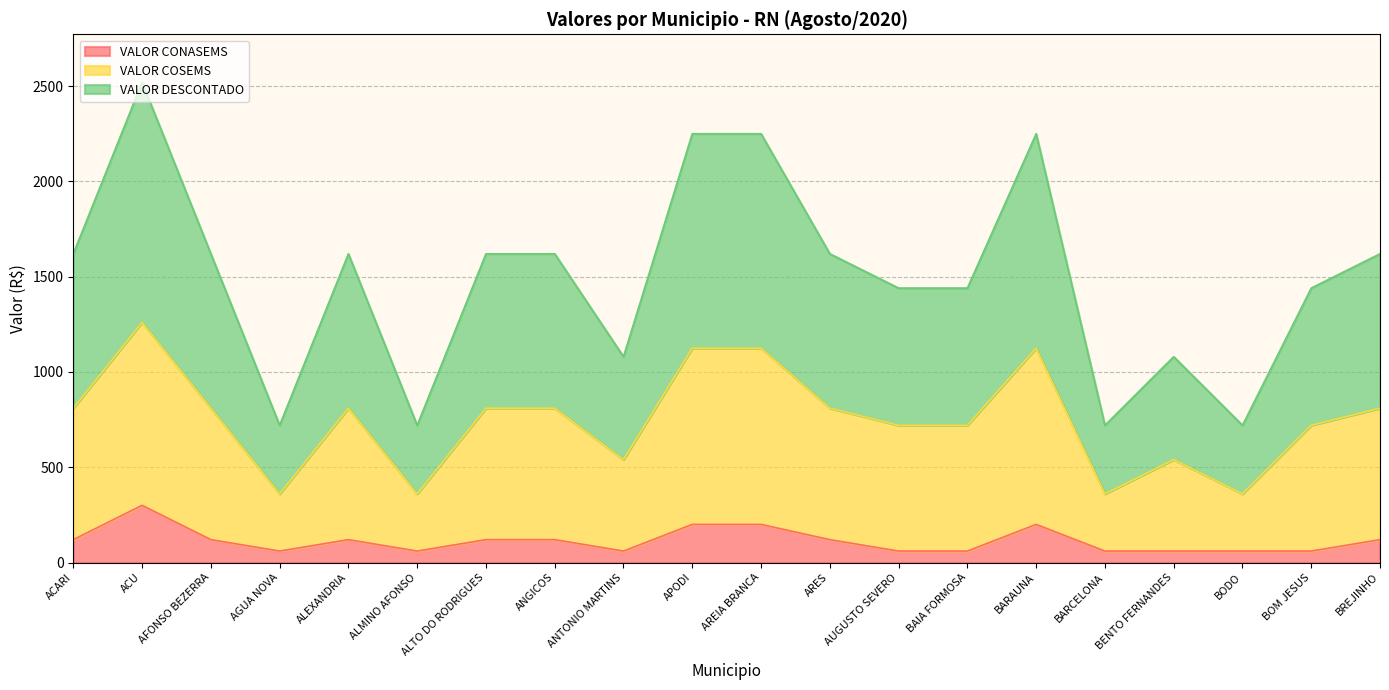

What is the label of the 13th point from the left?

AUGUSTO SEVERO